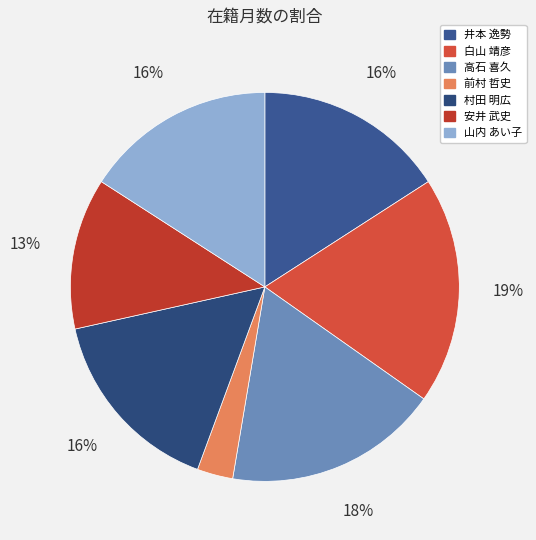

How many segments does this pie chart have?

7